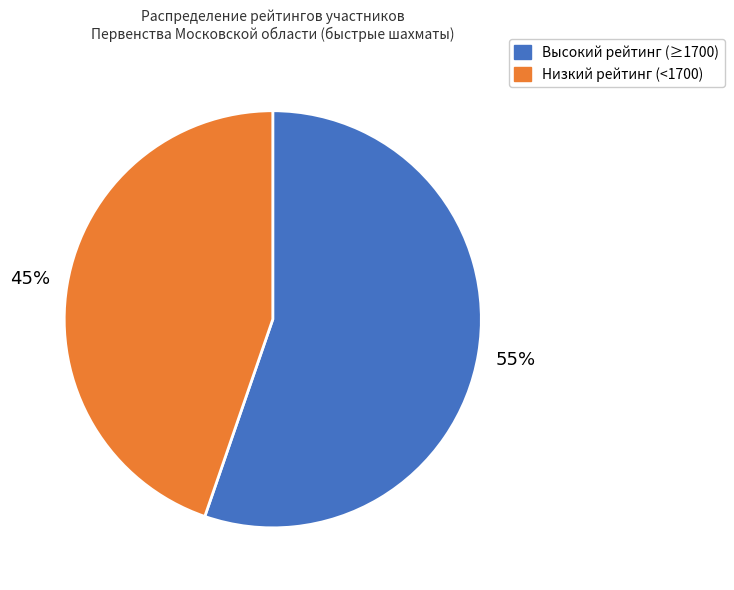

Does any single category account for the majority?

Yes